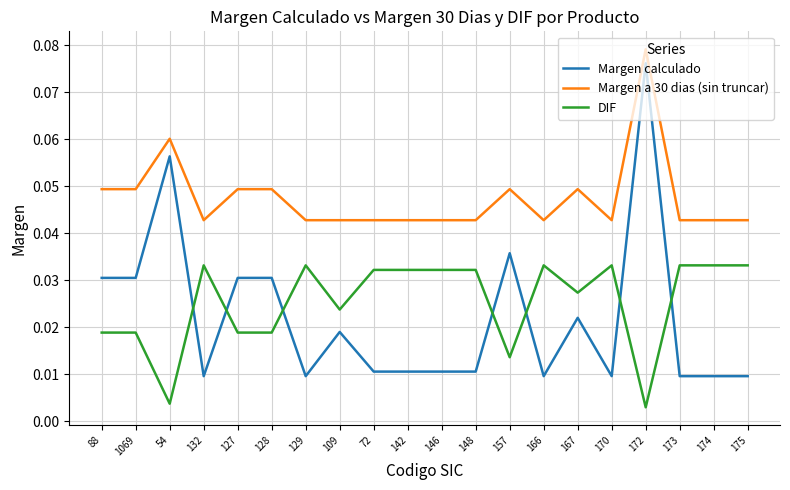

True or false: Margen a 30 dias (sin truncar) has a value of 0.1 at 157.

False